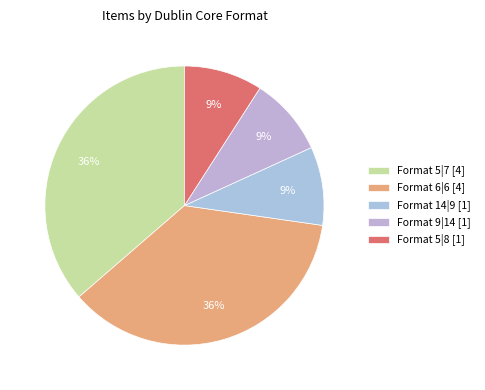

To the nearest percent, what is the difference between the largest and smallest slice percentages?

27%